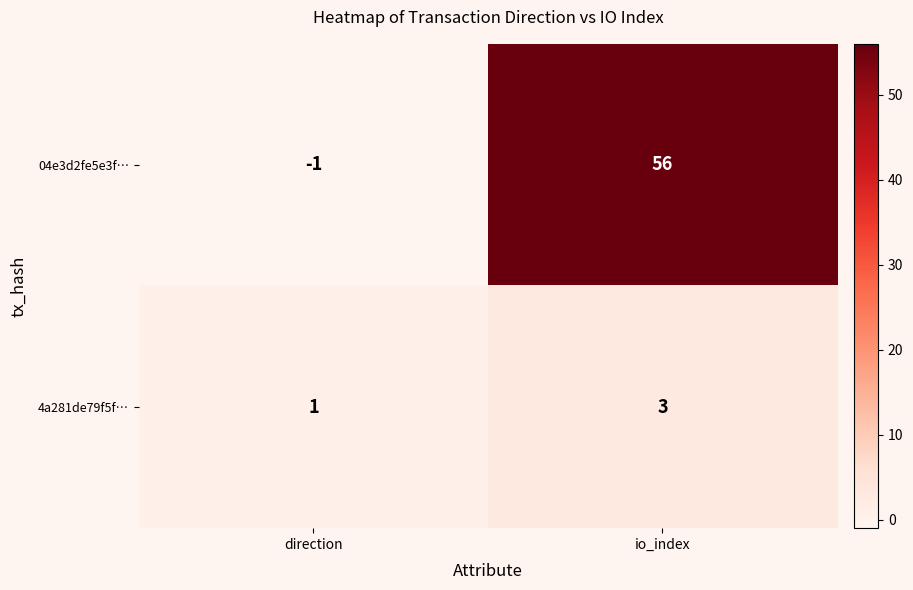

True or false: 04e3d2fe5e3f… has a value of -1 at direction.

True